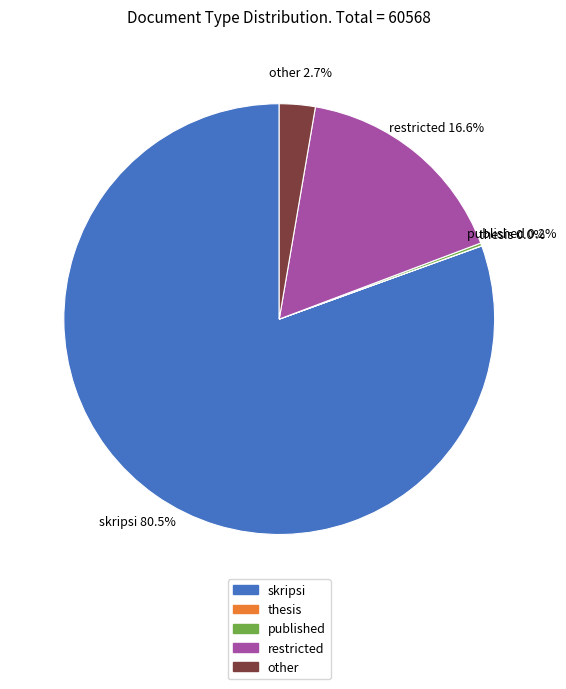

Is there a majority slice in this chart?

Yes